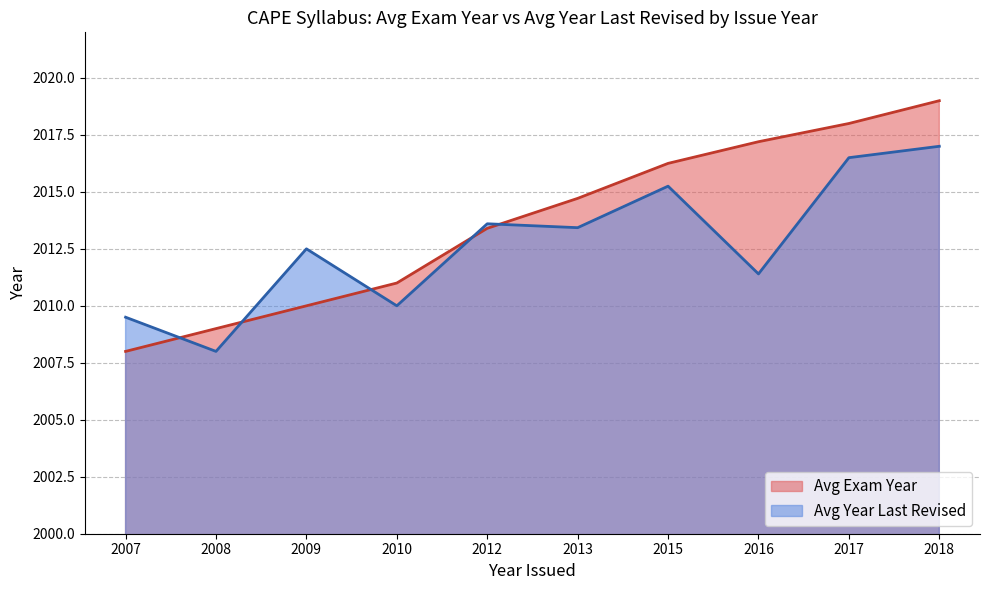

At which label does Avg Year Last Revised first exceed 2013?

2012